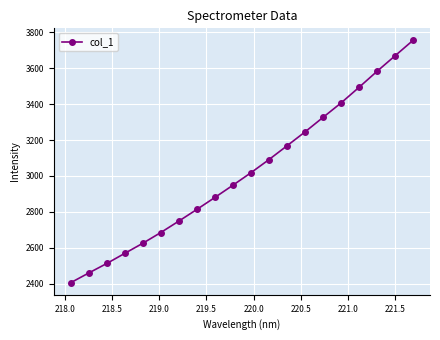

What is the value of the 13th point from the left?

3167.5